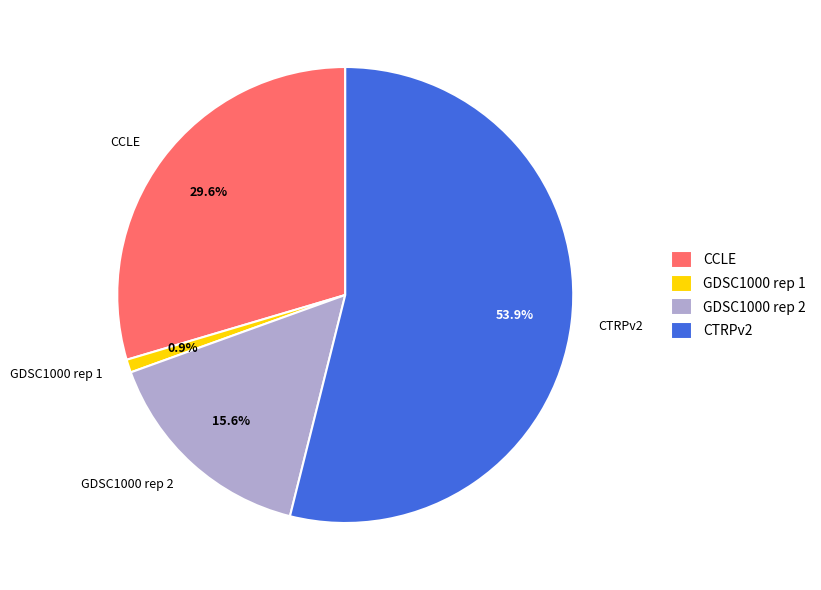

What is the largest slice in the pie chart?

CTRPv2